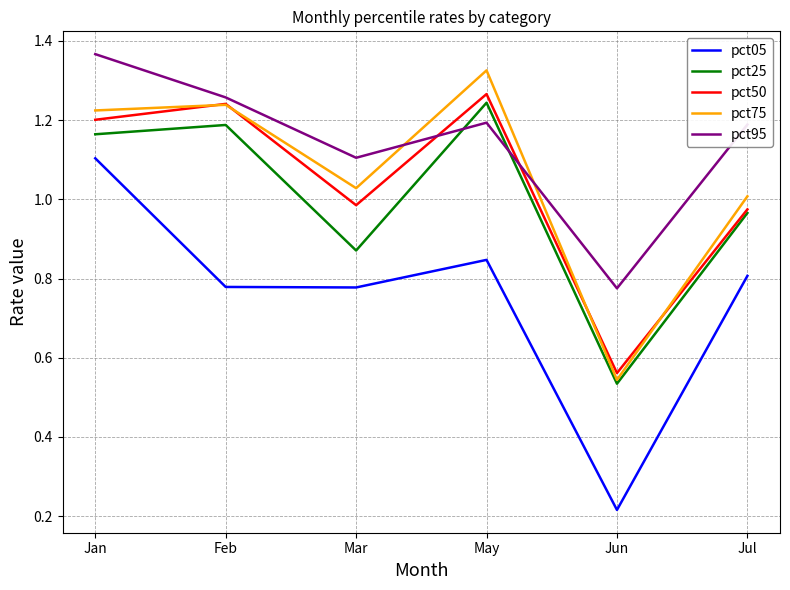

What is the spread (max minus min) of values at Jan?

0.3